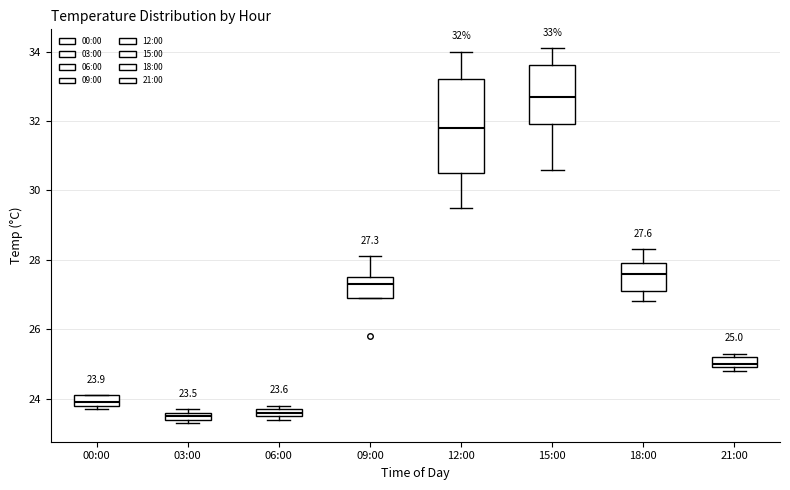

Which box is the tallest, from its lower edge to its upper edge?

12:00